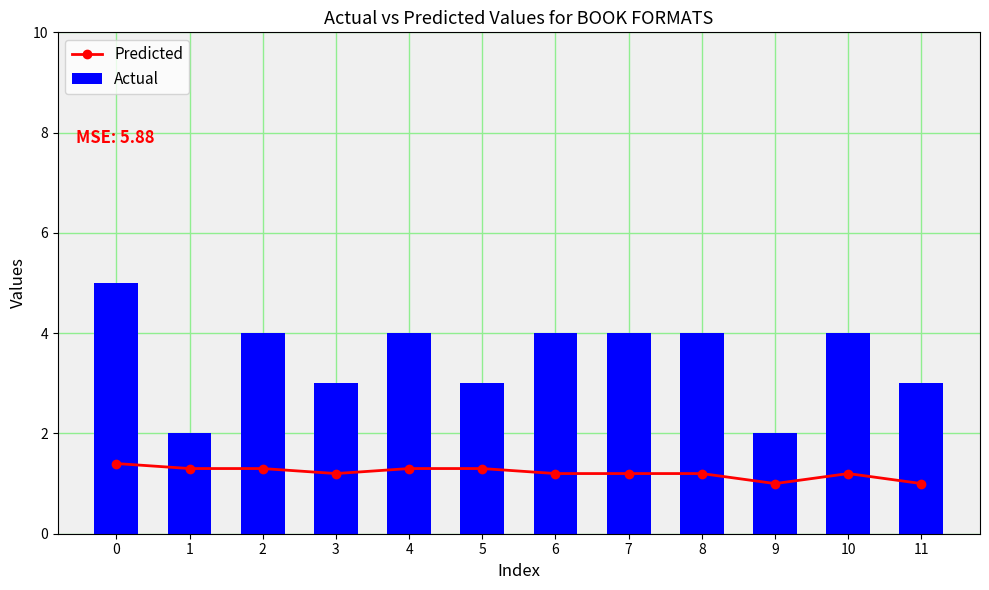

What is the difference between the highest and lowest values at 3?

1.8